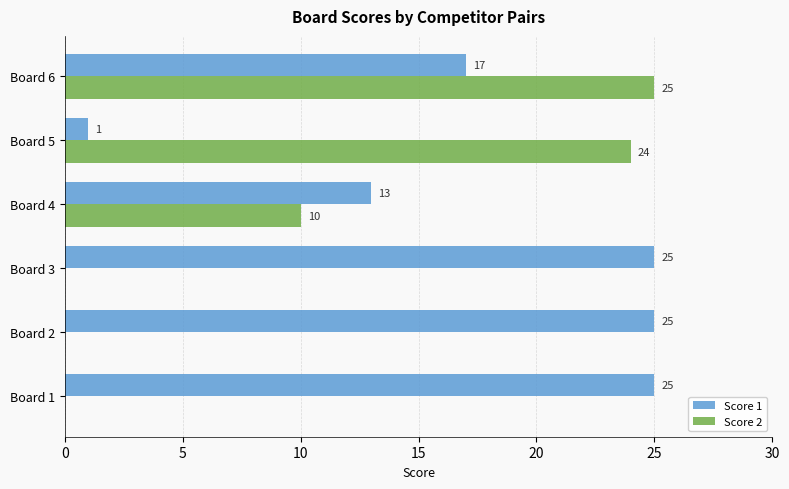

The value of Score 1 at Board 2 is 7. True or false?

False